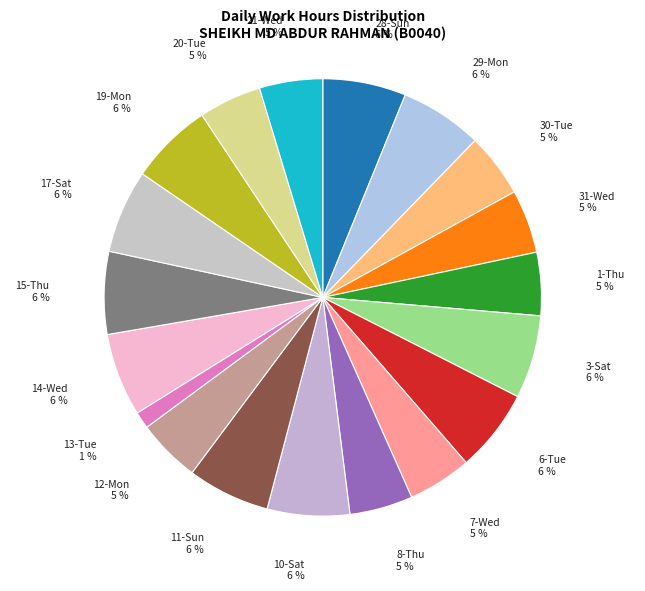

Does any single category account for the majority?

No